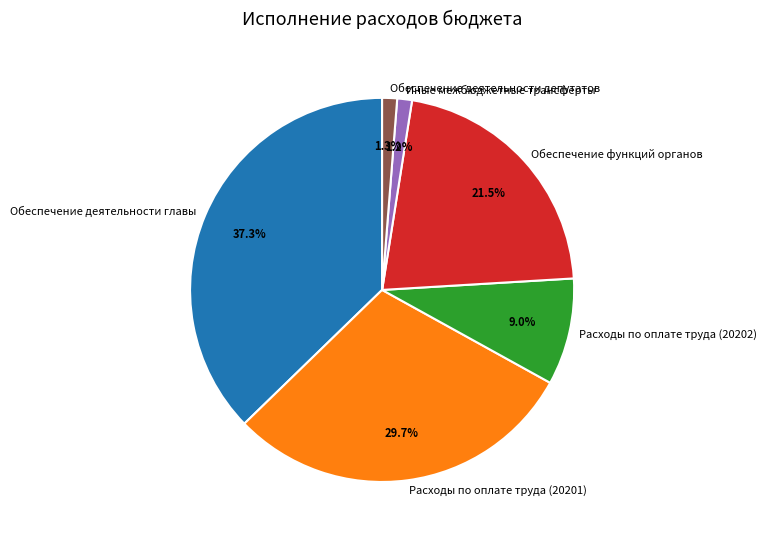

Is there any slice that represents more than half of the pie?

No